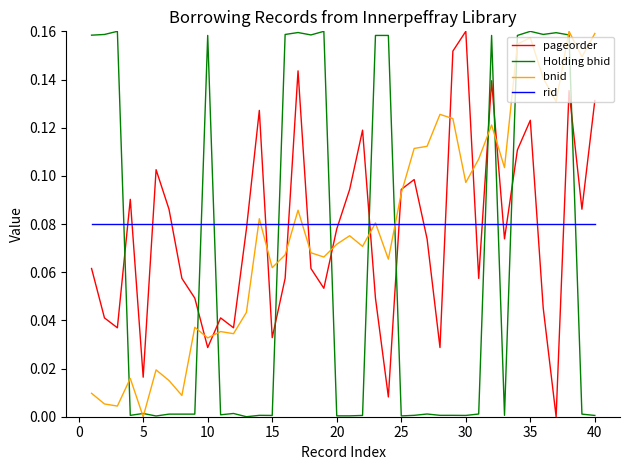

What are all the series names shown in the legend?

pageorder, Holding bhid, bnid, rid